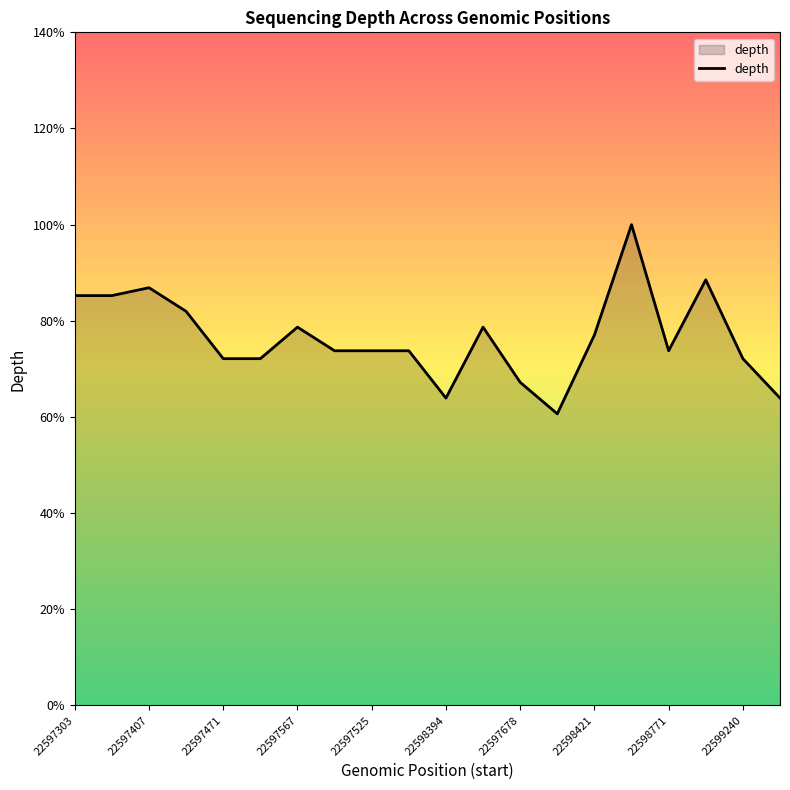

Reading left to right, extract all data points from this chart.

52	52	53	50	44	44	48	45	45	45	39	48	41	37	47	61	45	54	44	39